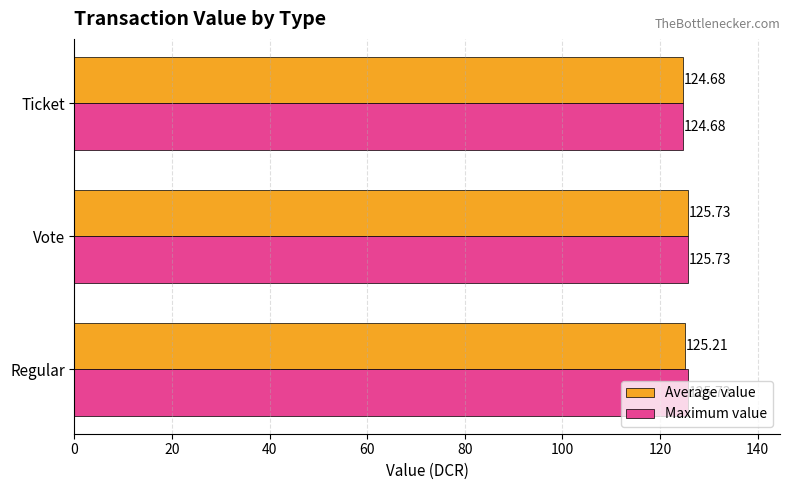

What is the sum of the Maximum value values at Ticket and Regular?

250.4